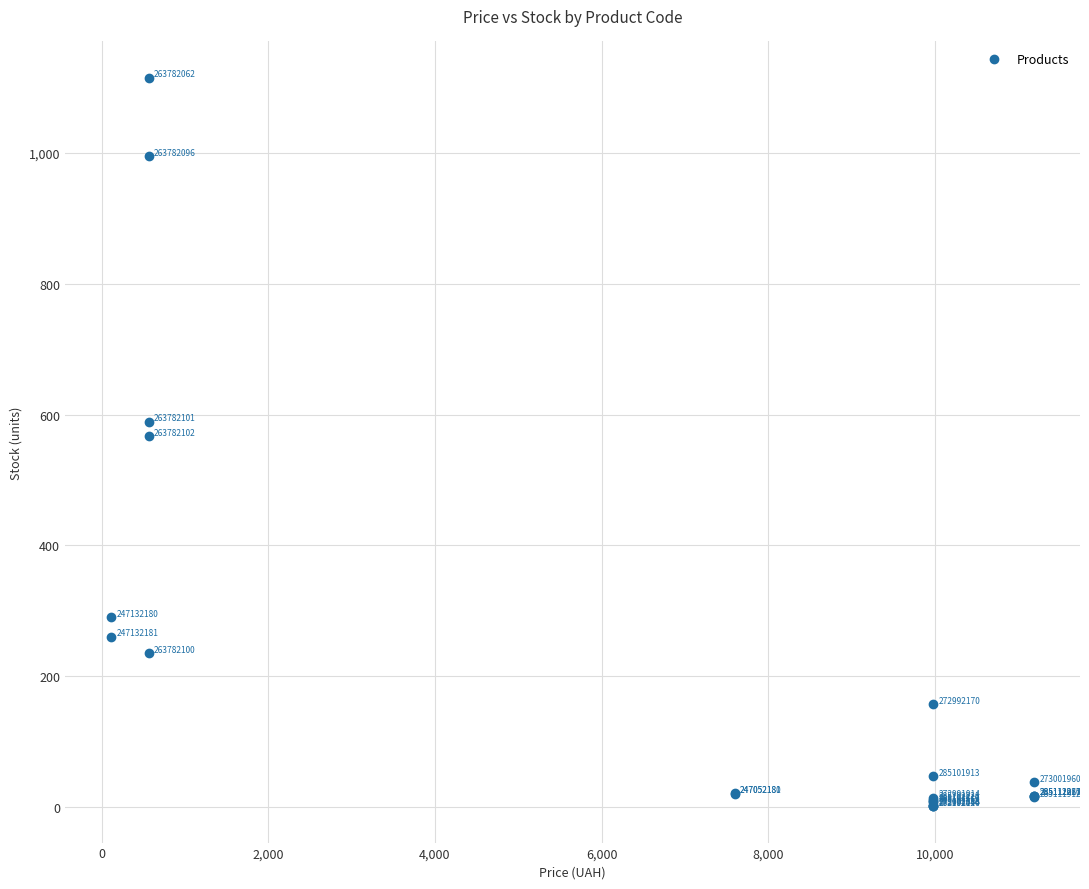

What Y value in the scatter plot is closest to 558?

567